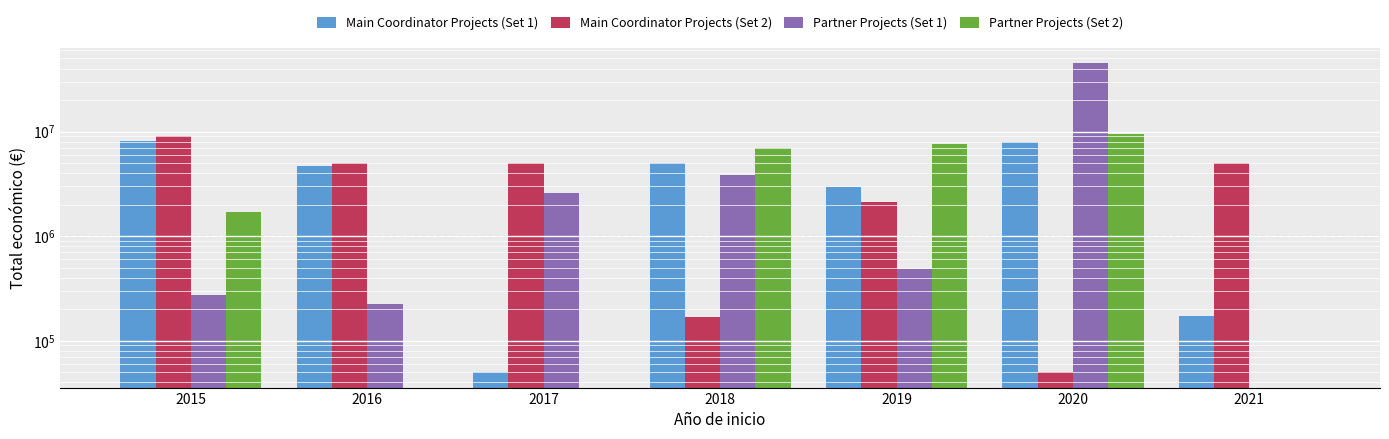

At which category is the sum across all series the highest?

2020